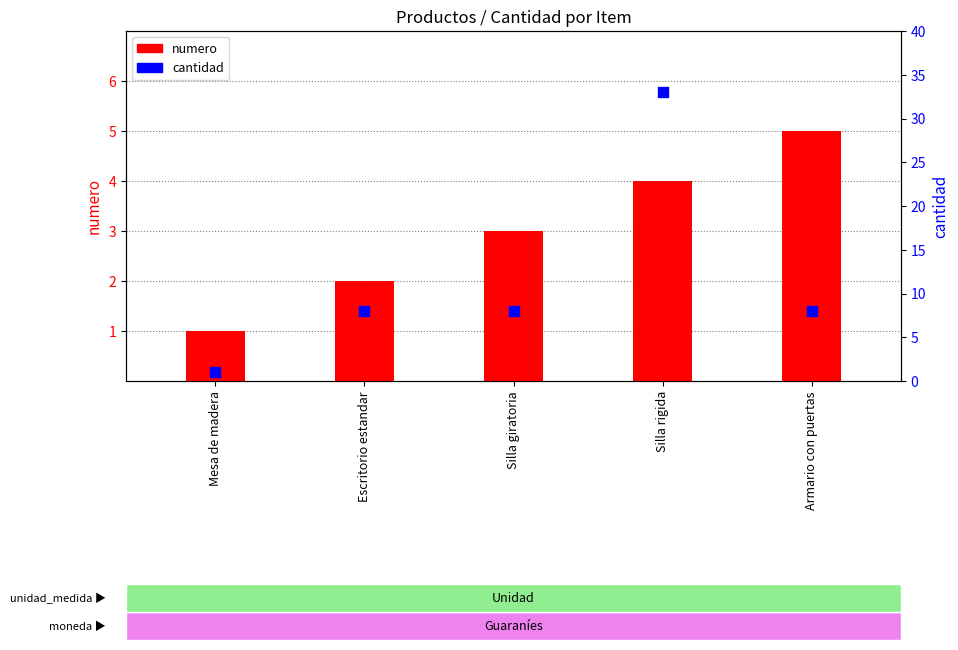

At how many categories does at least one series exceed 3?

4